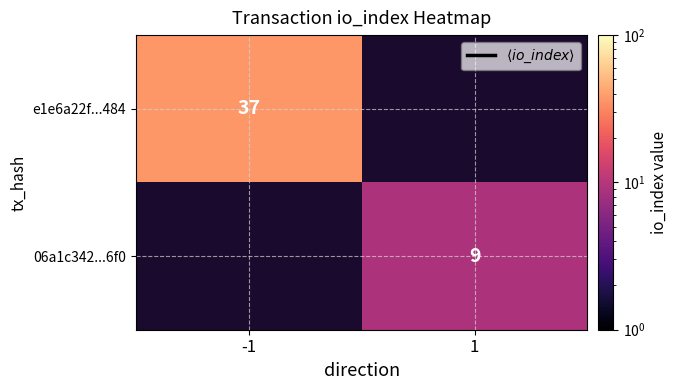

At how many categories does at least one series exceed 34?

1